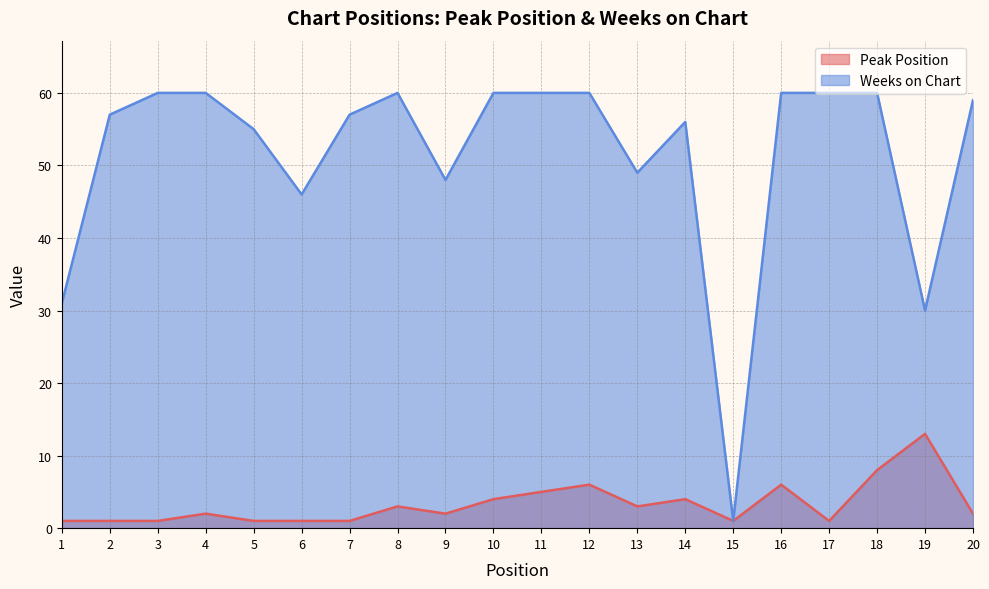

What is the difference between the maximum and minimum values in the Weeks on Chart series?

59